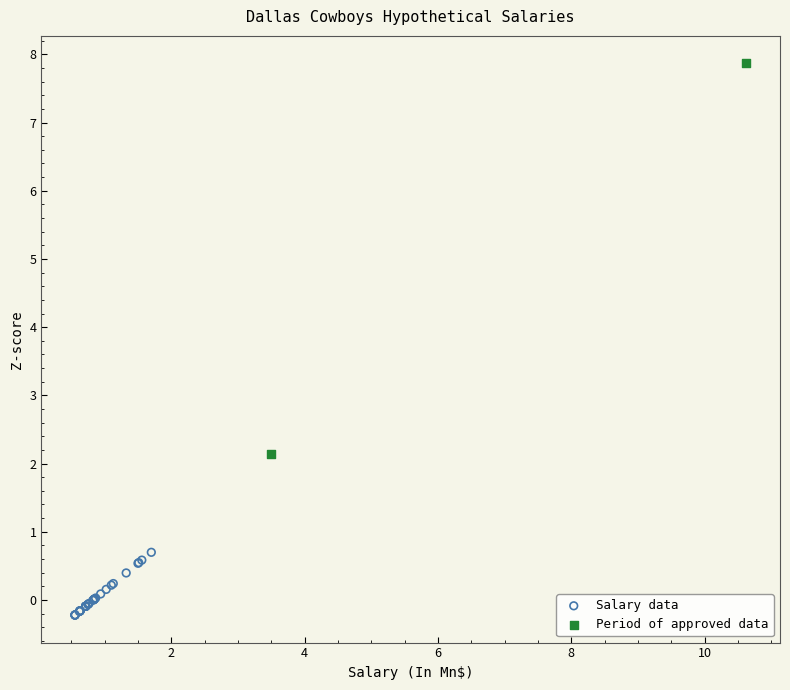

What are all the series names shown in the legend?

Salary data, Period of approved data